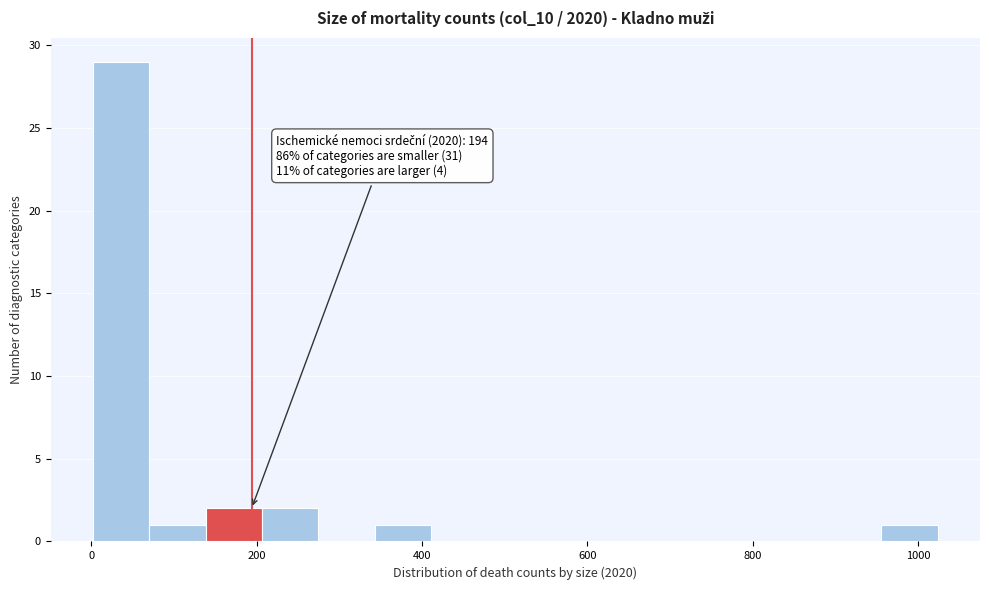

Read against the x-axis, roughly where is the centre of the tallest bar?

40